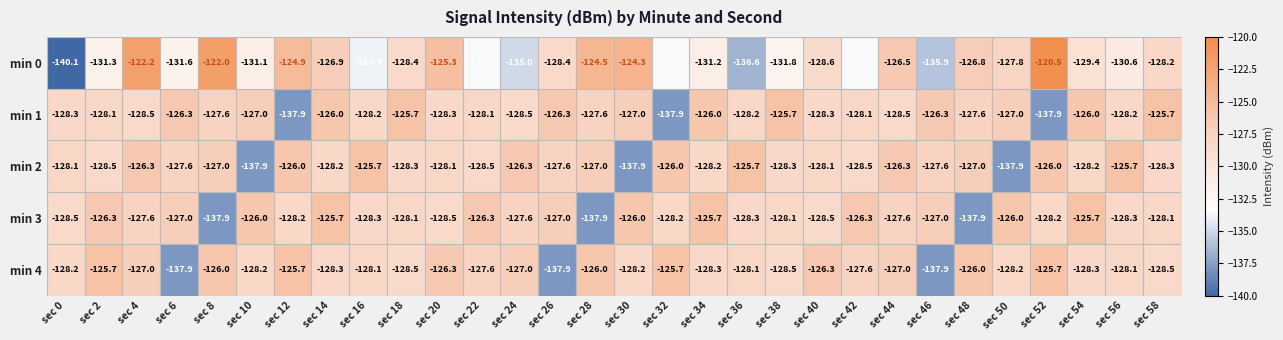

What is the total value across all series at sec 48?

-645.3